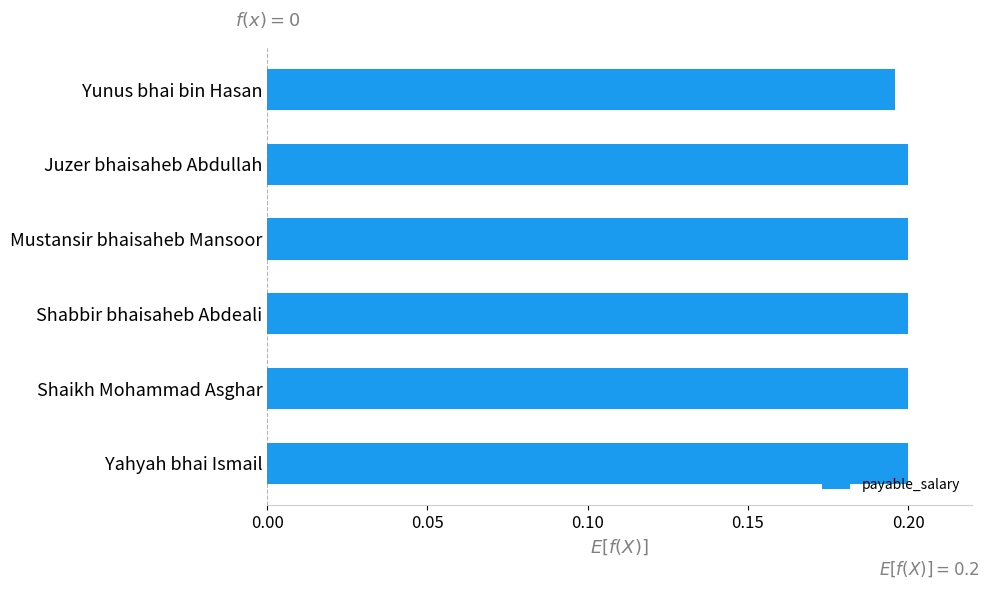

Count the values in the range 0 to 1.

6